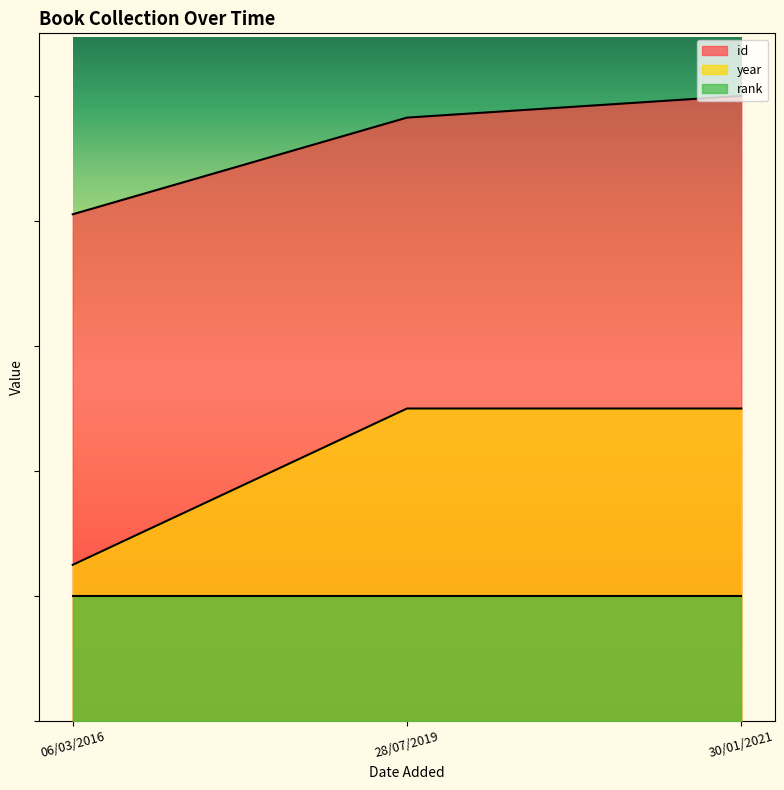

What is the sum of all id values?

2775.8